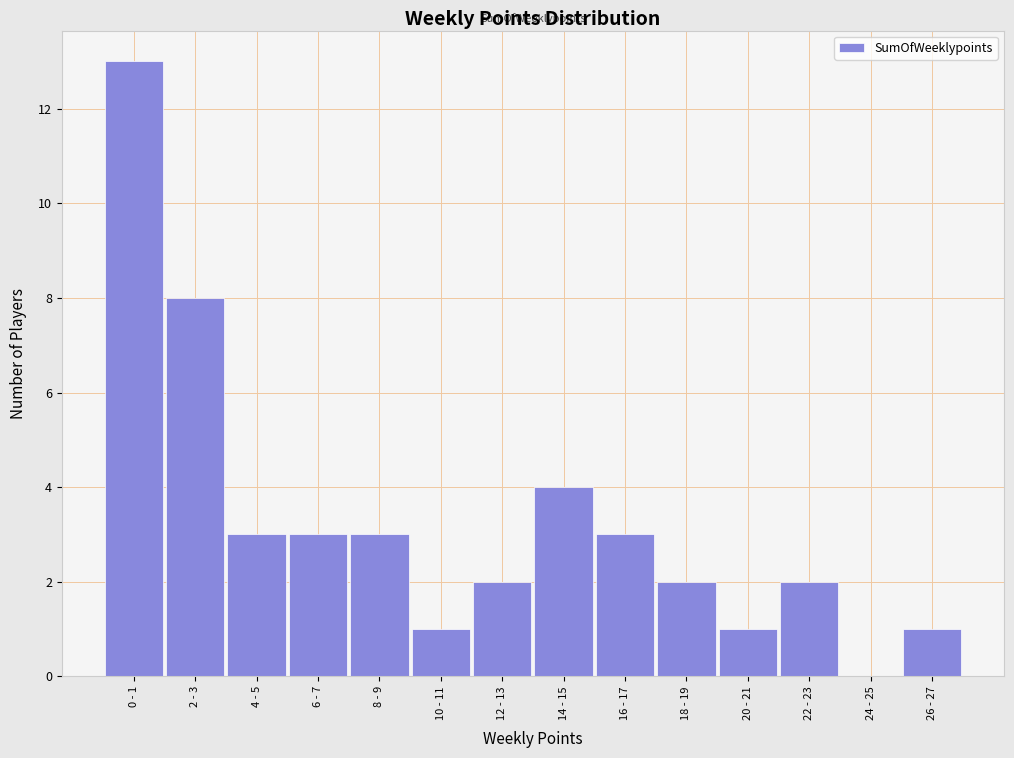

Reading left to right, extract all data points from this chart.

0 - 1=13	2 - 3=8	4 - 5=3	6 - 7=3	8 - 9=3	10 - 11=1	12 - 13=2	14 - 15=4	16 - 17=3	18 - 19=2	20 - 21=1	22 - 23=2	24 - 25=0	26 - 27=1